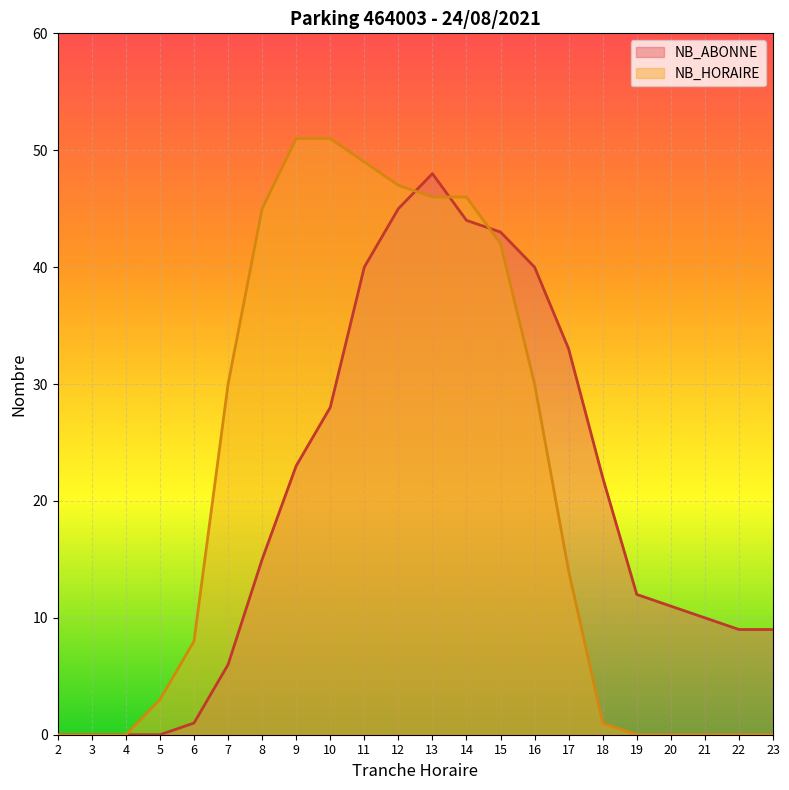

What is the highest value of the NB_ABONNE series?

48